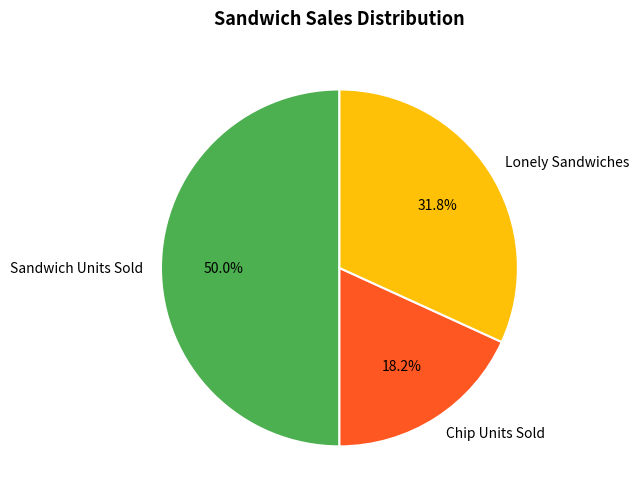

Between Sandwich Units Sold and Chip Units Sold, which is larger?

Sandwich Units Sold